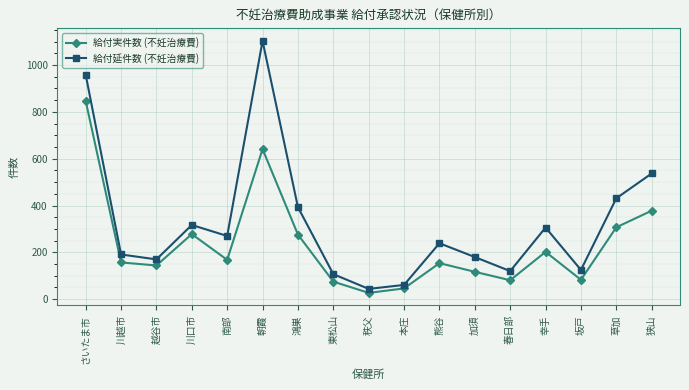

Does the chart have visible grid lines?

Yes